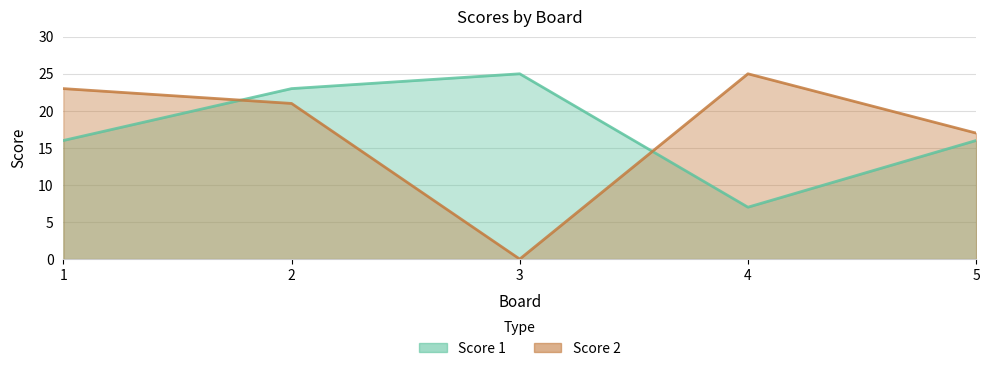

Rank the series by their average value, from highest to lowest.

Score 1, Score 2